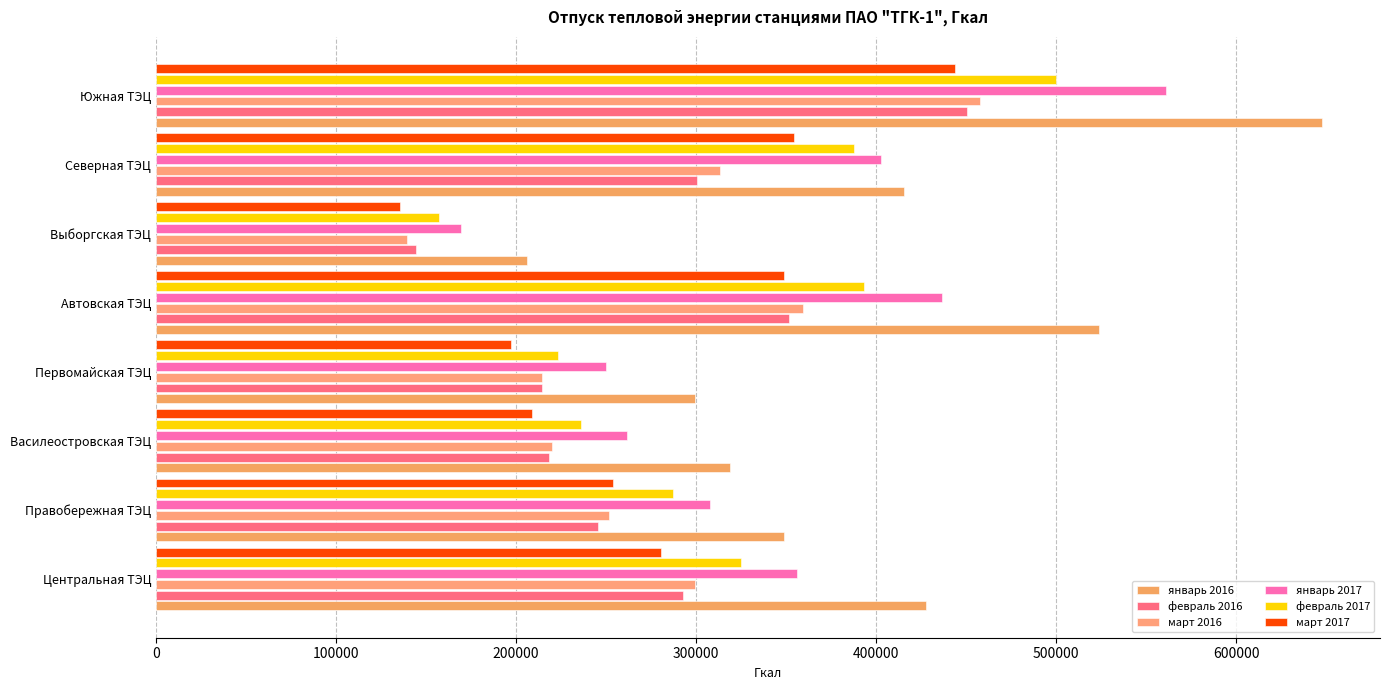

Where is февраль 2016 nearest to the value 297422?

Северная ТЭЦ